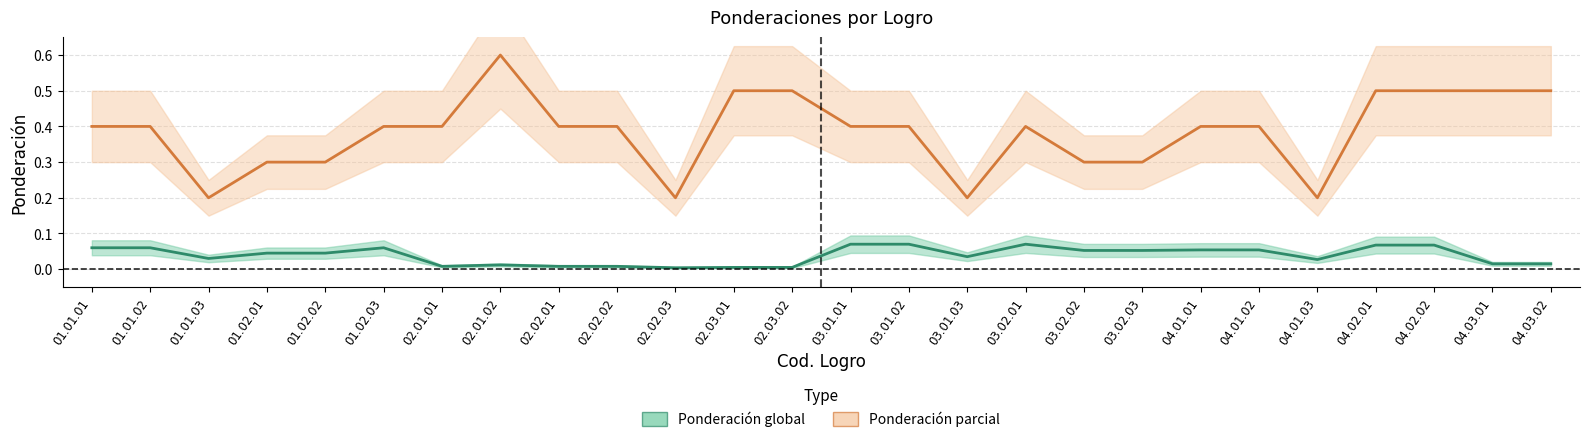

At which category does Ponderacion_parcial reach its first local valley?

01.01.03